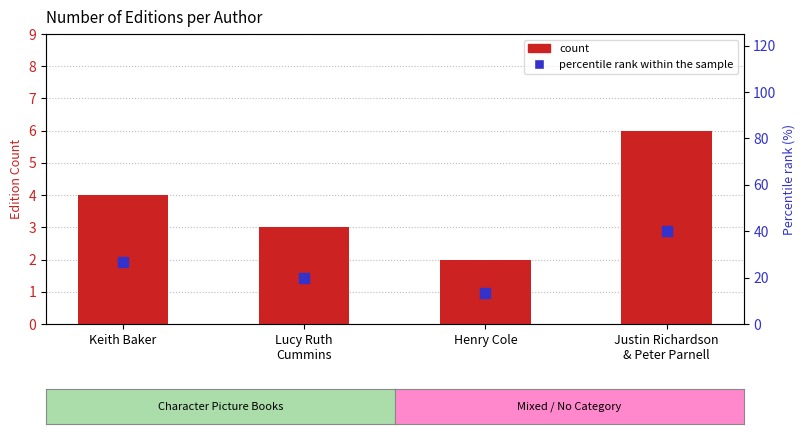

What is the total value across all series at Lucy Ruth
Cummins?

23.0